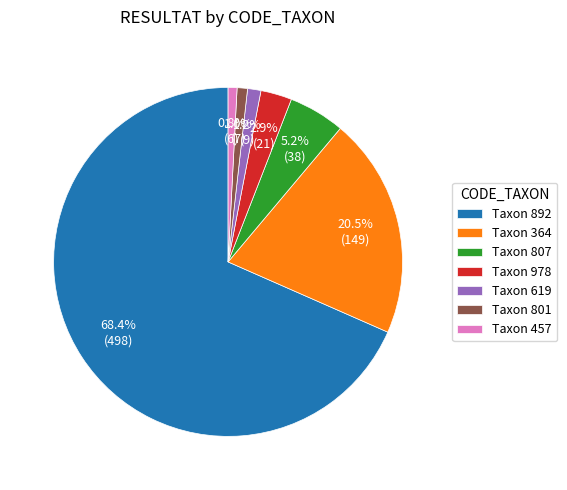

What is the largest slice in the pie chart?

Taxon 892